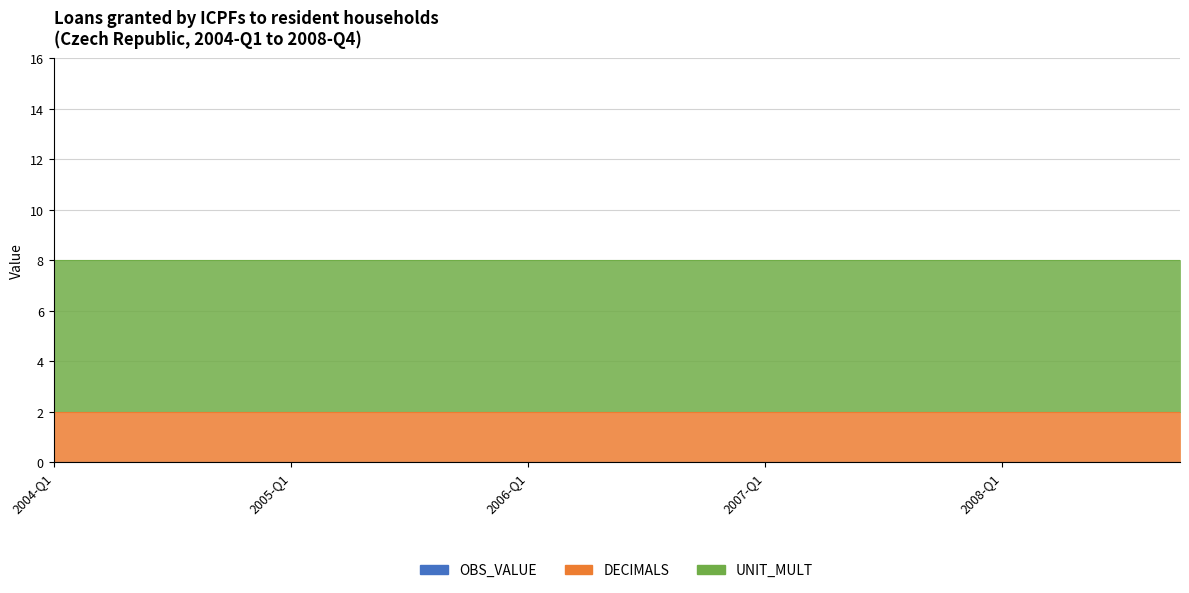

Rank the series by their average value, from lowest to highest.

OBS_VALUE, DECIMALS, UNIT_MULT